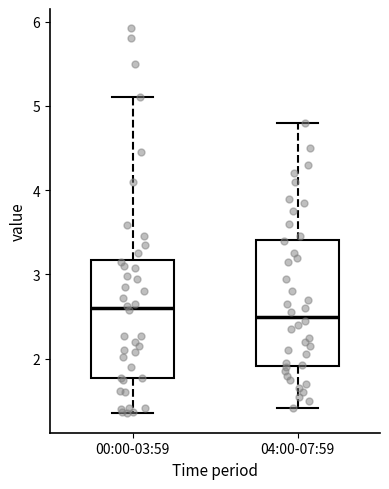

Reading left to right, transcribe this box plot: for each box, give where its median line is, the range the box spans, and where its two whiskers end, as read against the y-axis. The values are not printed on the chart, so give them approximately, as read against the axis.

00:00-03:59: median 2.6, box 1.8 to 3.2, whiskers 1.4 to 5.1
04:00-07:59: median 2.5, box 1.9 to 3.4, whiskers 1.4 to 4.8